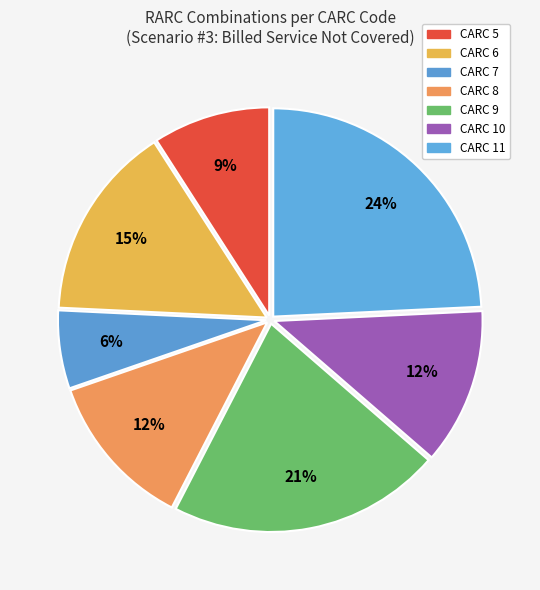

How many slices are in this pie chart?

7